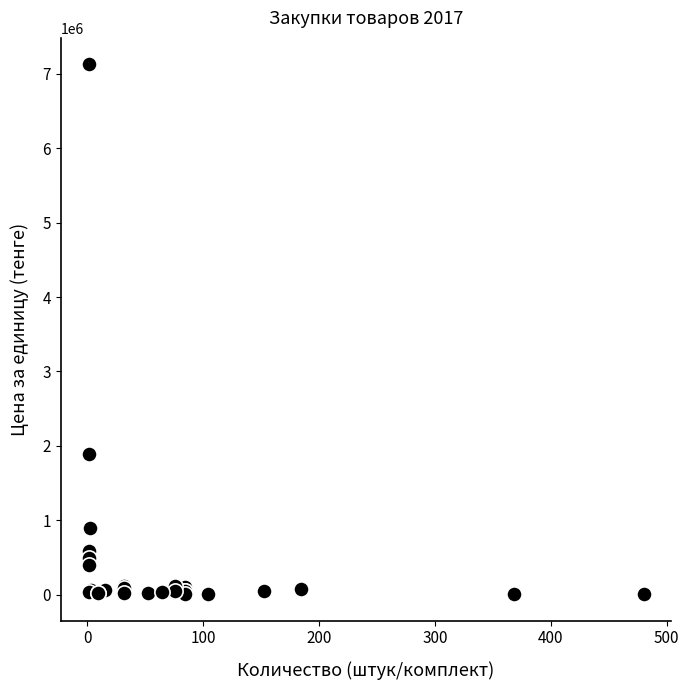

What Y value in the scatter plot is closest to 3566475?

1884375.0